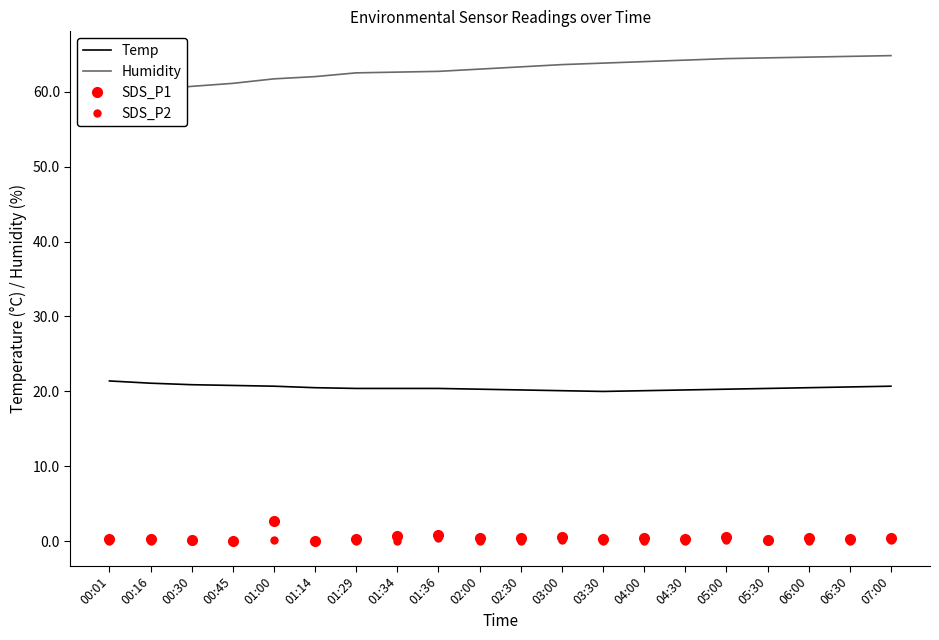

The Temp series shows 28.1 at 03:00. True or false?

False